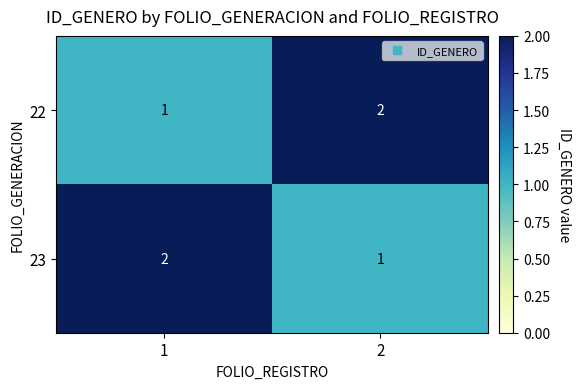

How many distinct data groups are displayed?

2